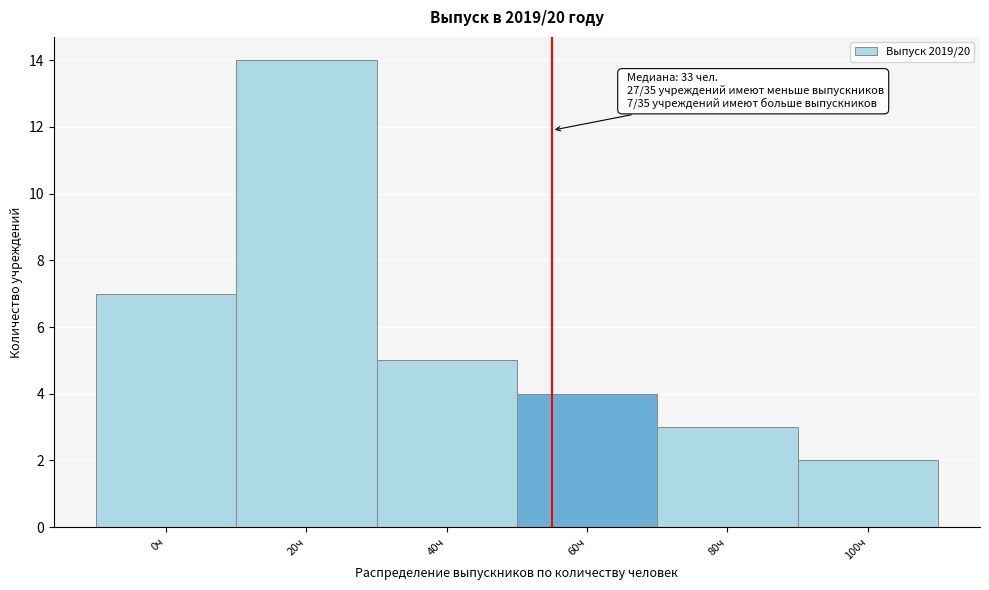

Reading left to right, list all the values displayed in this chart.

0ч=7	20ч=14	40ч=5	60ч=4	80ч=3	100ч=2